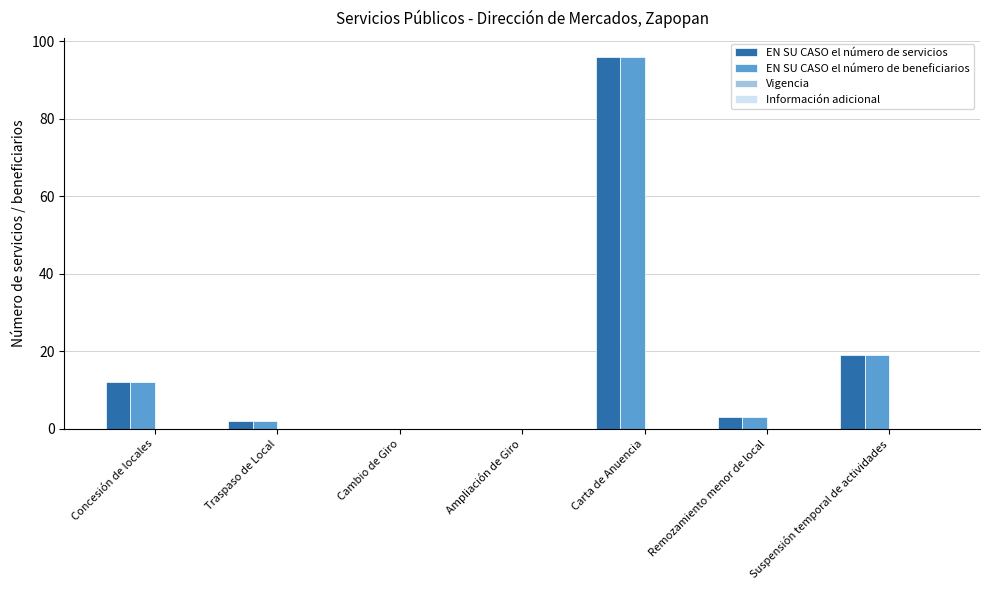

What is the sum of the EN SU CASO el número de beneficiarios values at Carta de Anuencia and Suspensión temporal de actividades?

115